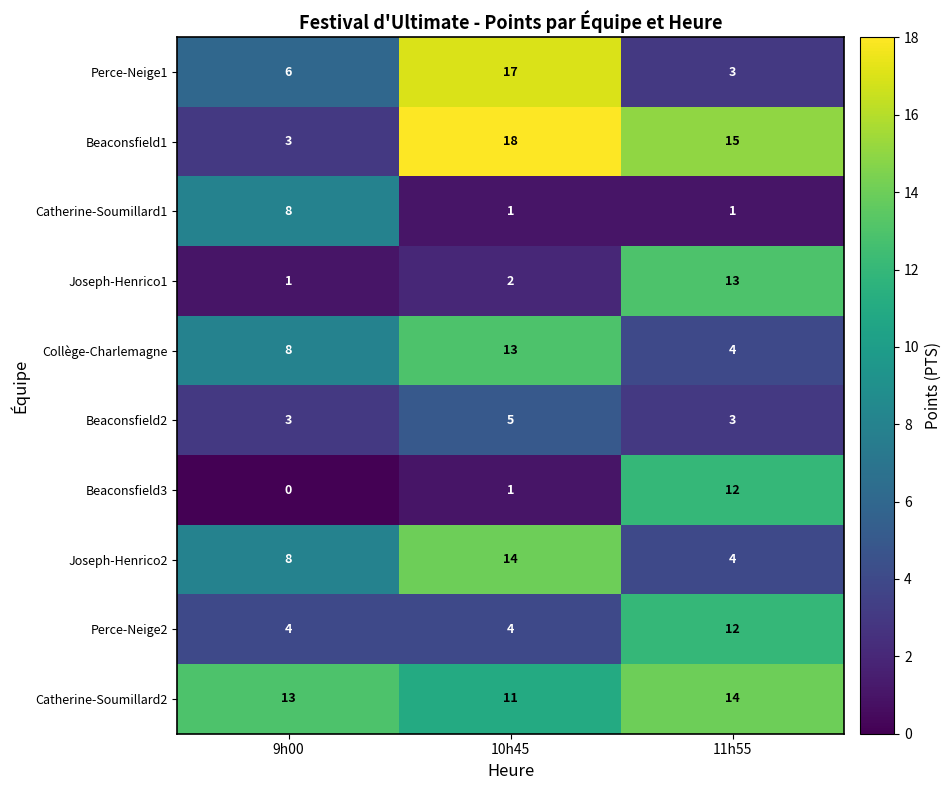

Reading left to right, list all the values displayed in this chart.

Perce-Neige1: 6	17	3
Beaconsfield1: 3	18	15
Catherine-Soumillard1: 8	1	1
Joseph-Henrico1: 1	2	13
Collège-Charlemagne: 8	13	4
Beaconsfield2: 3	5	3
Beaconsfield3: 0	1	12
Joseph-Henrico2: 8	14	4
Perce-Neige2: 4	4	12
Catherine-Soumillard2: 13	11	14